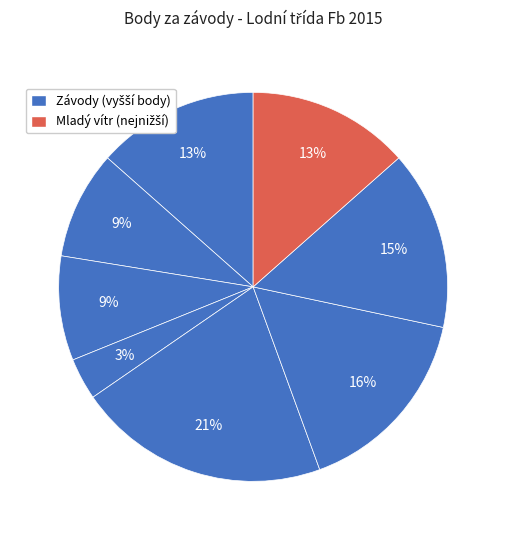

To the nearest percent, what is the average slice percentage?

12%